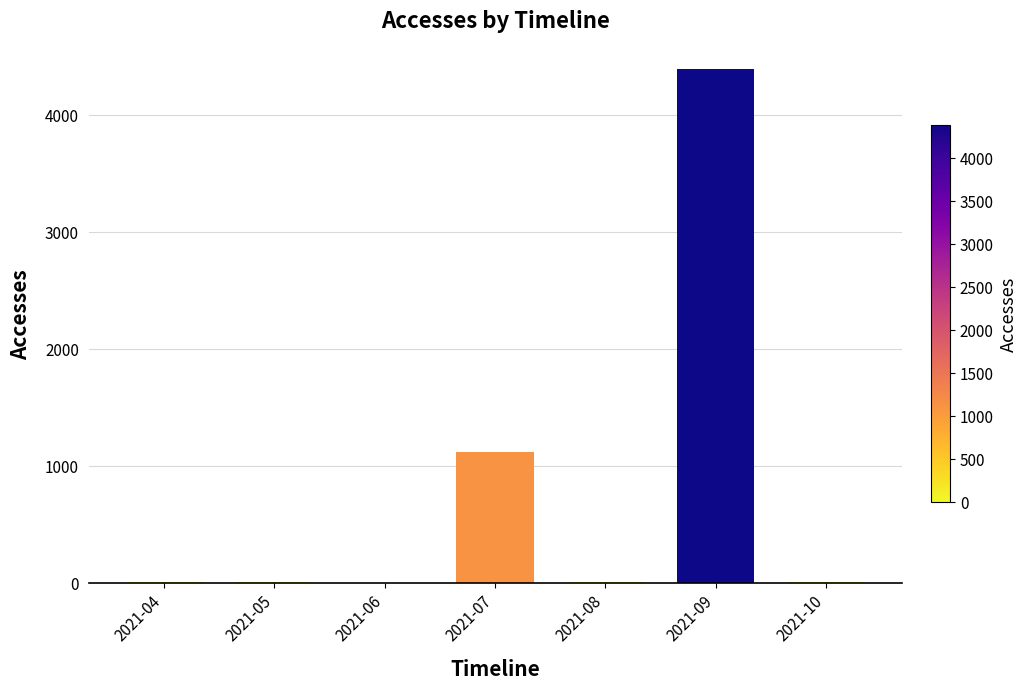

Is it true that the value at 2021-07 is 778?

False